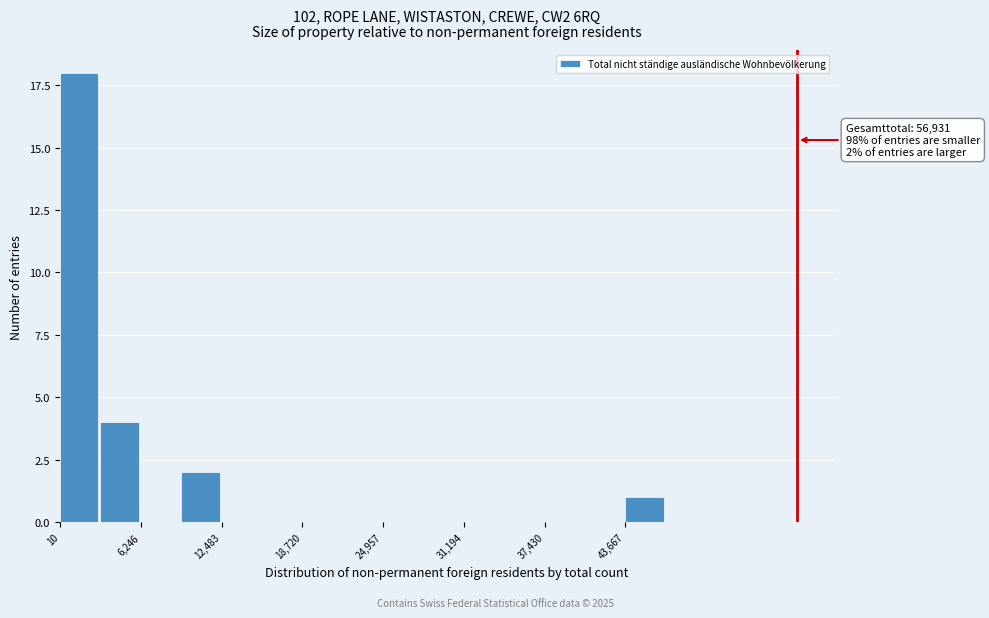

Around what value on the x-axis is the tallest bar? Give the approximate position of its centre, as read against the axis.

1000